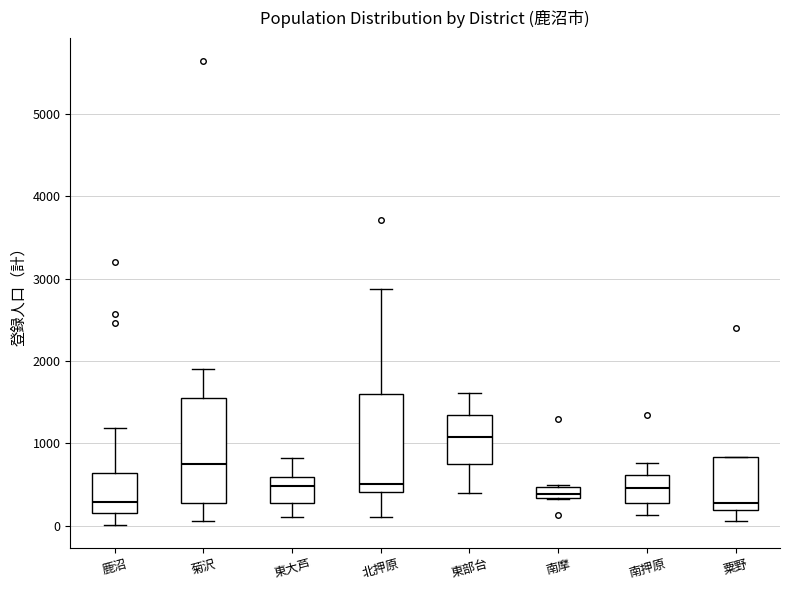

Where is the upper edge of the box for 東部台 on the y-axis? The values are not printed on the chart, so give them approximately, as read against the axis.

1300